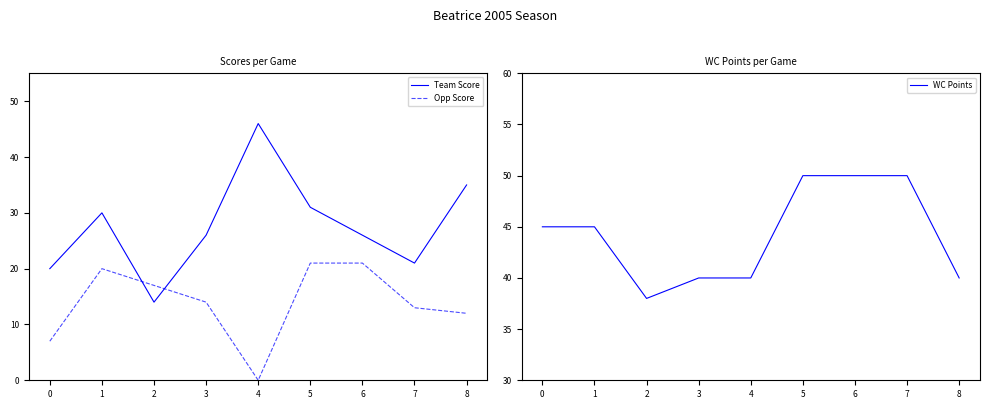

Rank the series by their average value, from lowest to highest.

Opp Score, Team Score, WC Points